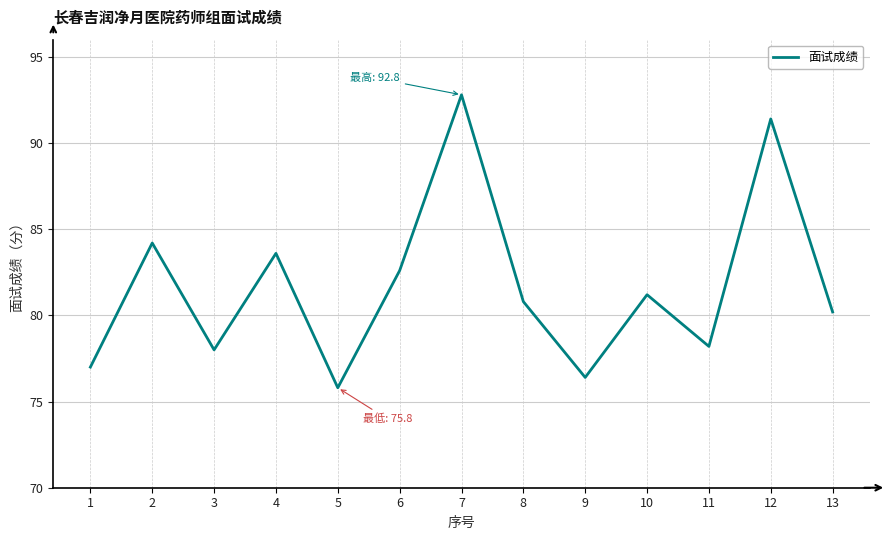

What is the difference between the maximum and second lowest values?

16.4